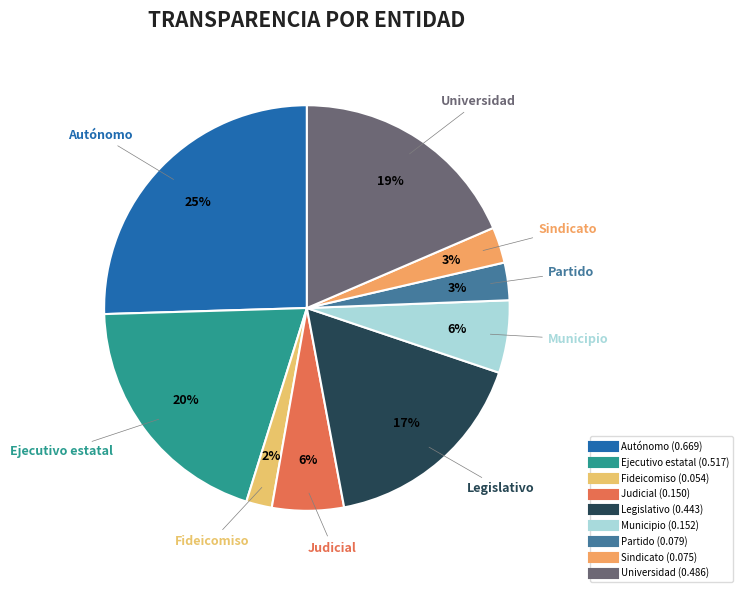

How many slices are in this pie chart?

9